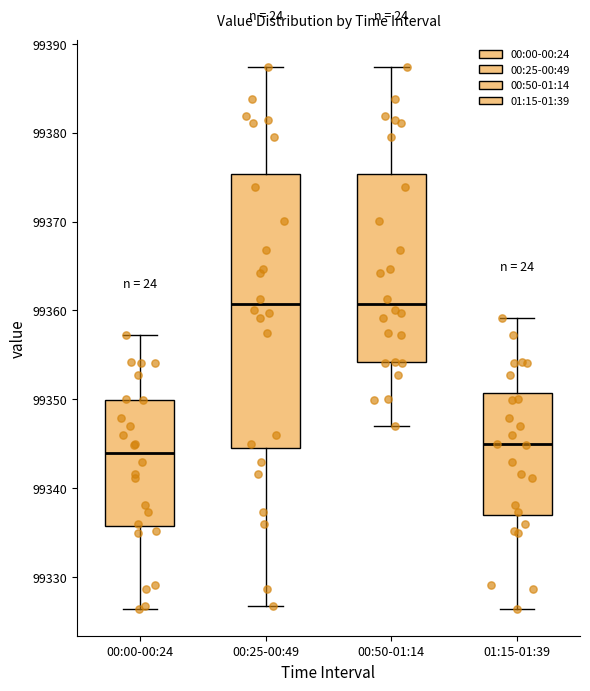

Reading left to right, transcribe this box plot: for each box, give where its median line is, the range the box spans, and where its two whiskers end, as read against the y-axis. The values are not printed on the chart, so give them approximately, as read against the axis.

00:00-00:24: median 99344, box 99336 to 99350, whiskers 99326 to 99357
00:25-00:49: median 99361, box 99344 to 99375, whiskers 99327 to 99387
00:50-01:14: median 99361, box 99354 to 99375, whiskers 99347 to 99387
01:15-01:39: median 99345, box 99337 to 99351, whiskers 99326 to 99359